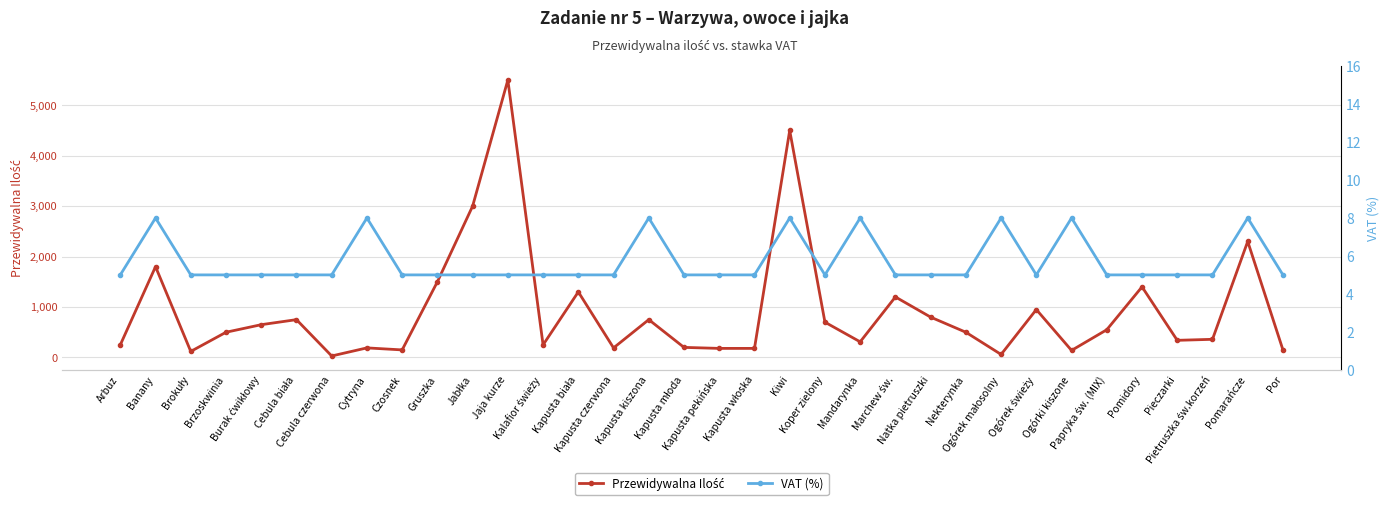

Reading right to left, list all the values displayed in this chart.

Przewidywalna Ilość: Por=150	Pomarańcze=2300	Pietruszka św.korzeń=360	Pieczarki=340	Pomidory=1400	Papryka św. (MIX)=550	Ogórki kiszone=140	Ogórek świeży=950	Ogórek małosolny=60	Nekterynka=500	Natka pietruszki=800	Marchew św.=1200	Mandarynka=310	Koper zielony=700	Kiwi=4500	Kapusta włoska=180	Kapusta pekińska=180	Kapusta młoda=200	Kapusta kiszona=750	Kapusta czerwona=190	Kapusta biała=1300	Kalafior świeży=250	Jaja kurze=5500	Jabłka=3000	Gruszka=1500	Czosnek=150	Cytryna=190	Cebula czerwona=30	Cebula biała=750	Burak ćwikłowy=650	Brzoskwinia=500	Brokuły=120	Banany=1800	Arbuz=250
VAT (%): Por=5	Pomarańcze=8	Pietruszka św.korzeń=5	Pieczarki=5	Pomidory=5	Papryka św. (MIX)=5	Ogórki kiszone=8	Ogórek świeży=5	Ogórek małosolny=8	Nekterynka=5	Natka pietruszki=5	Marchew św.=5	Mandarynka=8	Koper zielony=5	Kiwi=8	Kapusta włoska=5	Kapusta pekińska=5	Kapusta młoda=5	Kapusta kiszona=8	Kapusta czerwona=5	Kapusta biała=5	Kalafior świeży=5	Jaja kurze=5	Jabłka=5	Gruszka=5	Czosnek=5	Cytryna=8	Cebula czerwona=5	Cebula biała=5	Burak ćwikłowy=5	Brzoskwinia=5	Brokuły=5	Banany=8	Arbuz=5